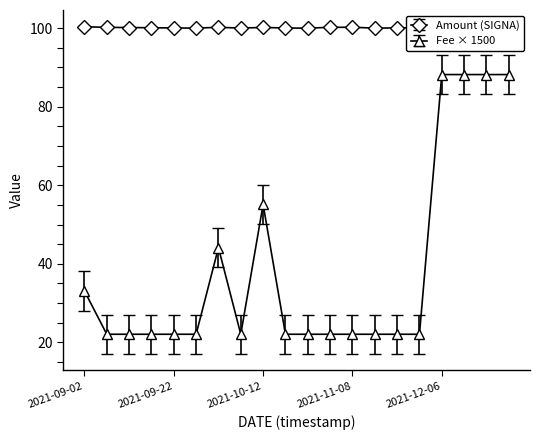

What is the average value of the Amount (SIGNA) series?

100.1